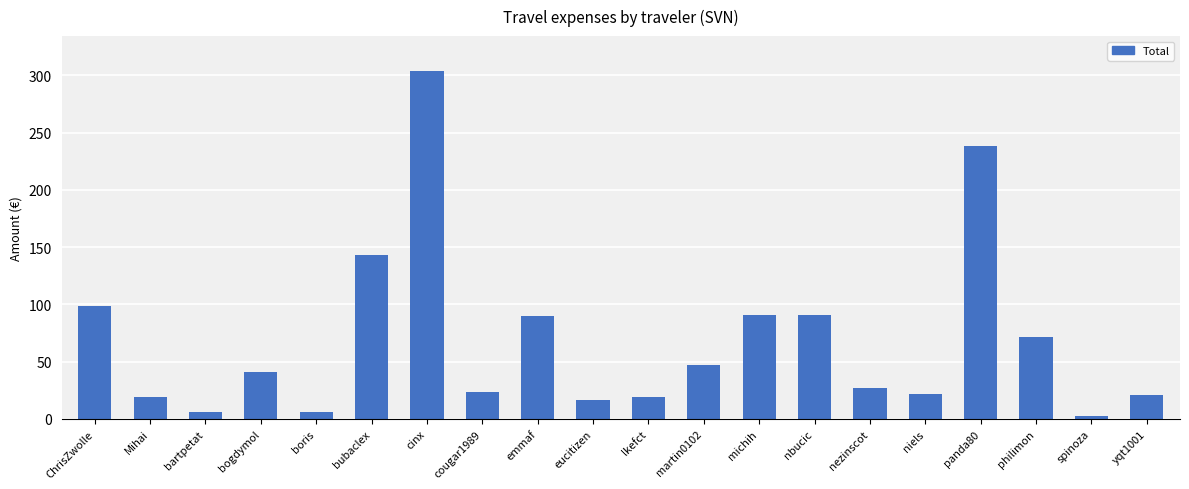

What is the value of the 16th bar from the left?

21.8